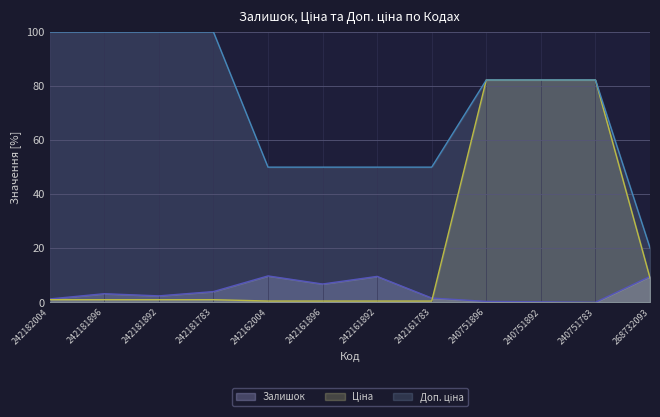

At which category does the chart reach its peak across all series?

242182004